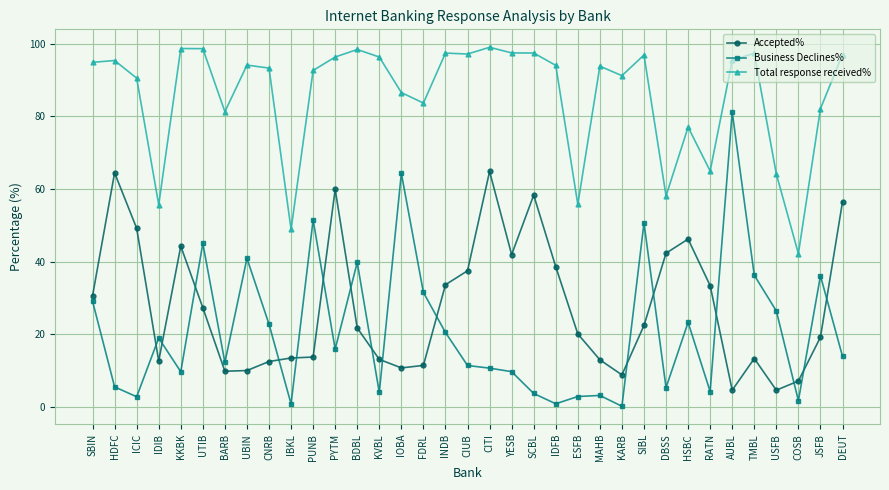

What is the difference between the maximum and second lowest values in the Business Declines% series?

80.4